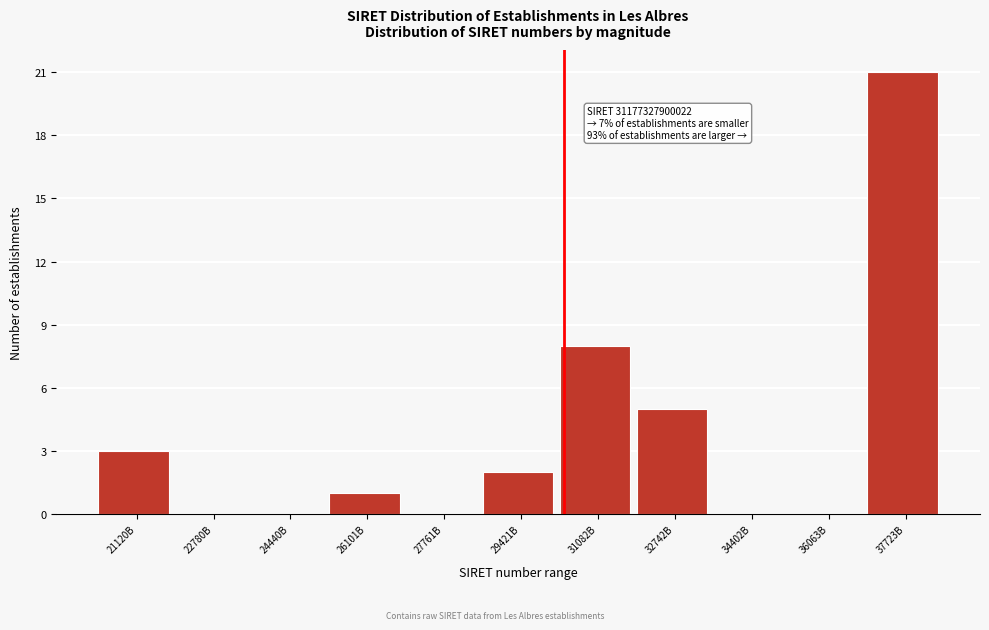

Reading left to right, extract all data points from this chart.

21120B=3	22780B=0	24440B=0	26101B=1	27761B=0	29421B=2	31082B=8	32742B=5	34402B=0	36063B=0	37723B=21